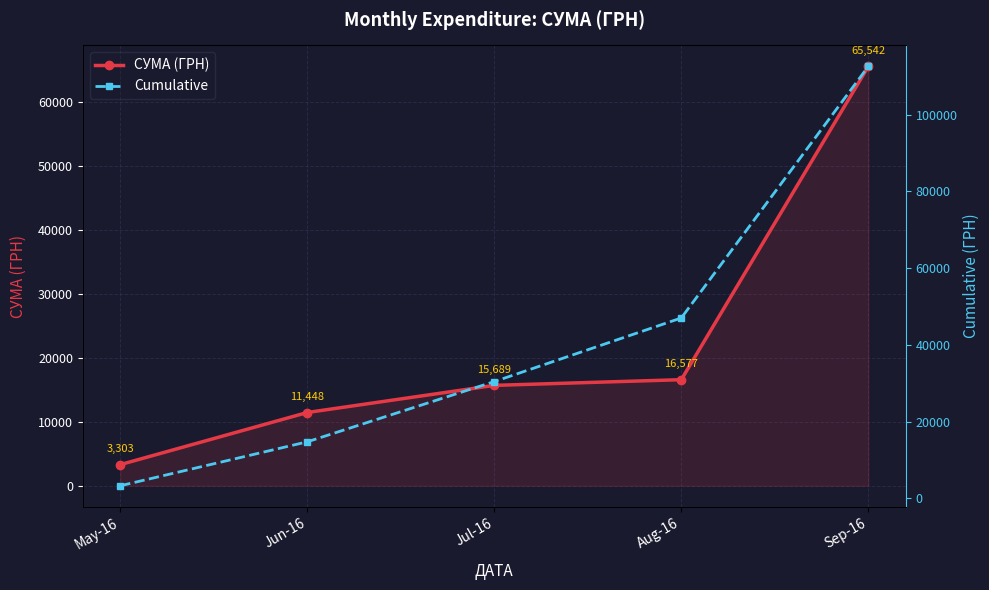

True or false: Cumulative and СУМА (ГРН) cross at least once.

False